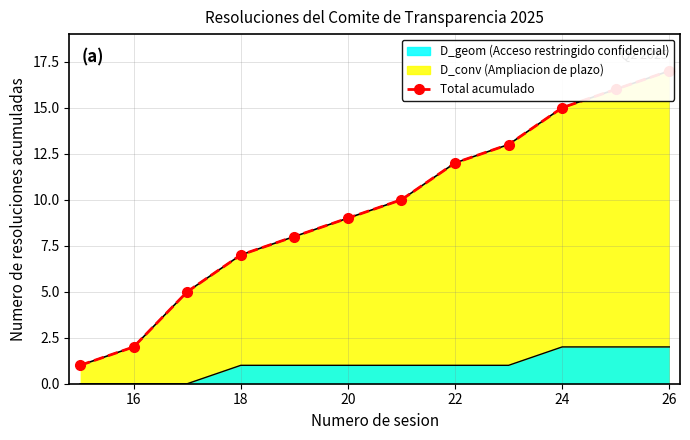

The value at 28 is 20. True or false?

False